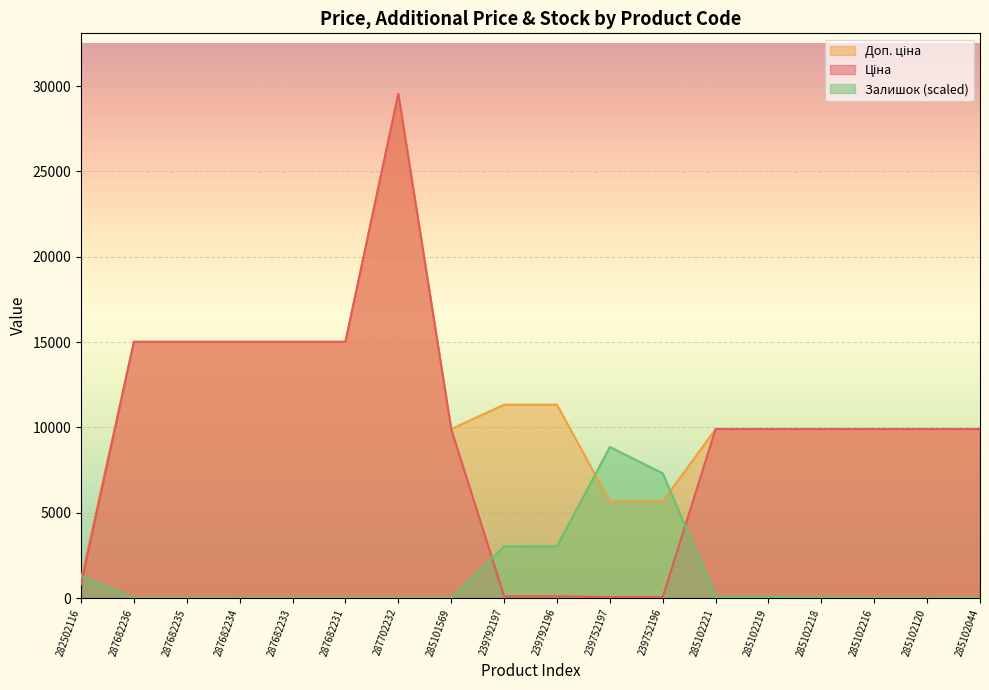

True or false: Доп. ціна has a value of 14432.6 at 285102218.

False